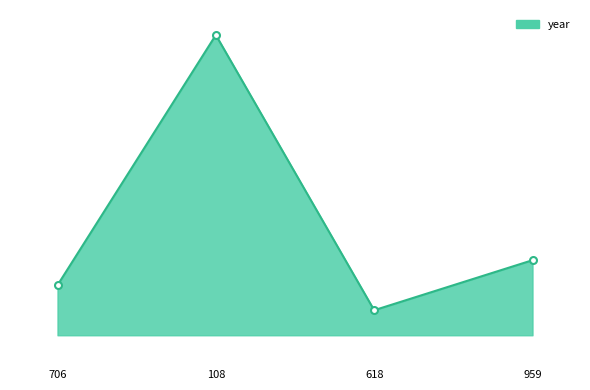

Reading right to left, extract all data points from this chart.

959=2013	618=2011	108=2022	706=2012